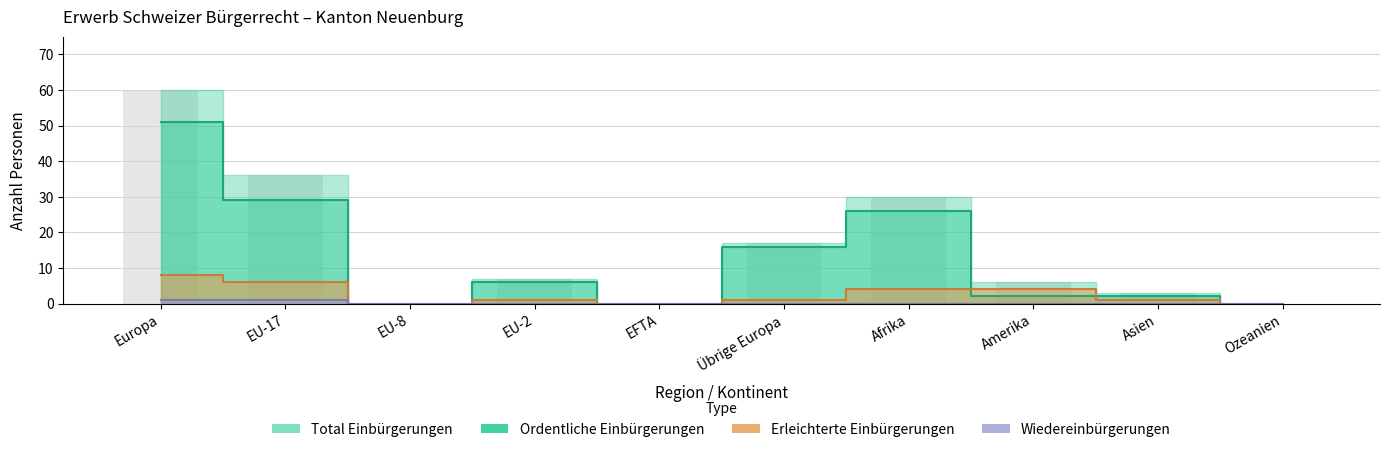

The Erleichterte Einbürgerungen series shows 1 at Übrige Europa. True or false?

True